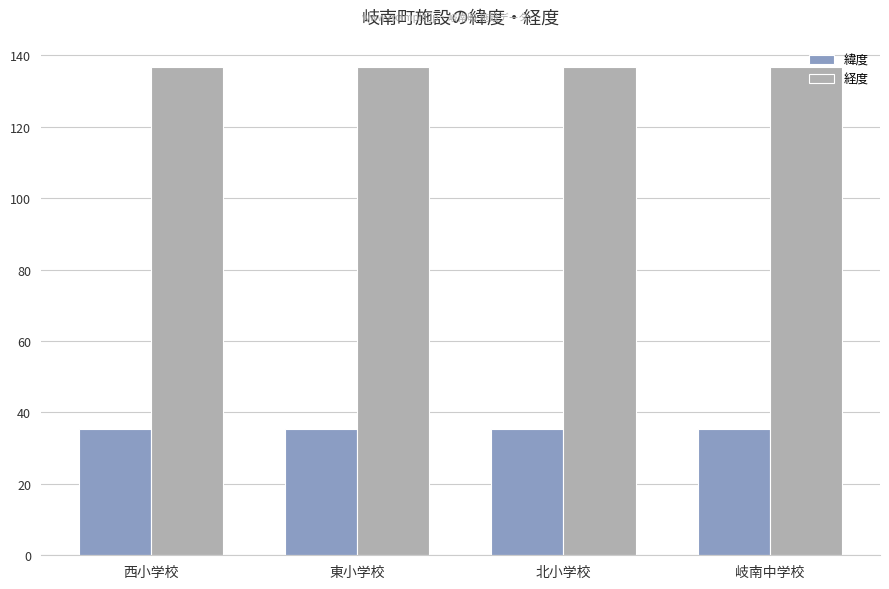

What is the total value across all series at 岐南中学校?

172.2